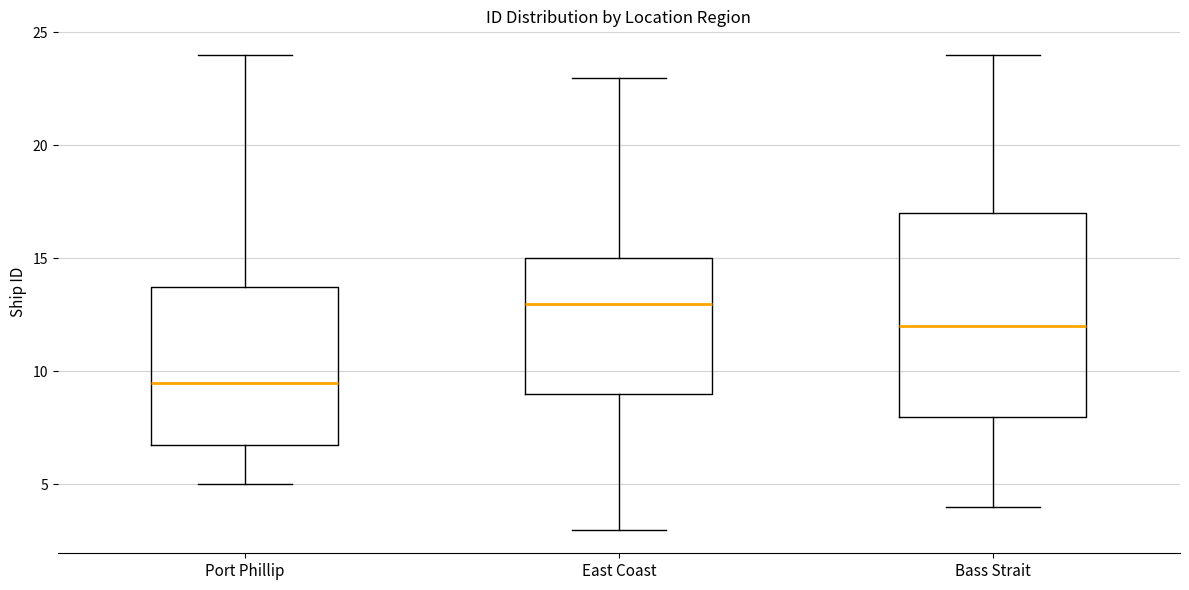

Where is the lower edge of the box for Bass Strait on the y-axis? The values are not printed on the chart, so give them approximately, as read against the axis.

8.0